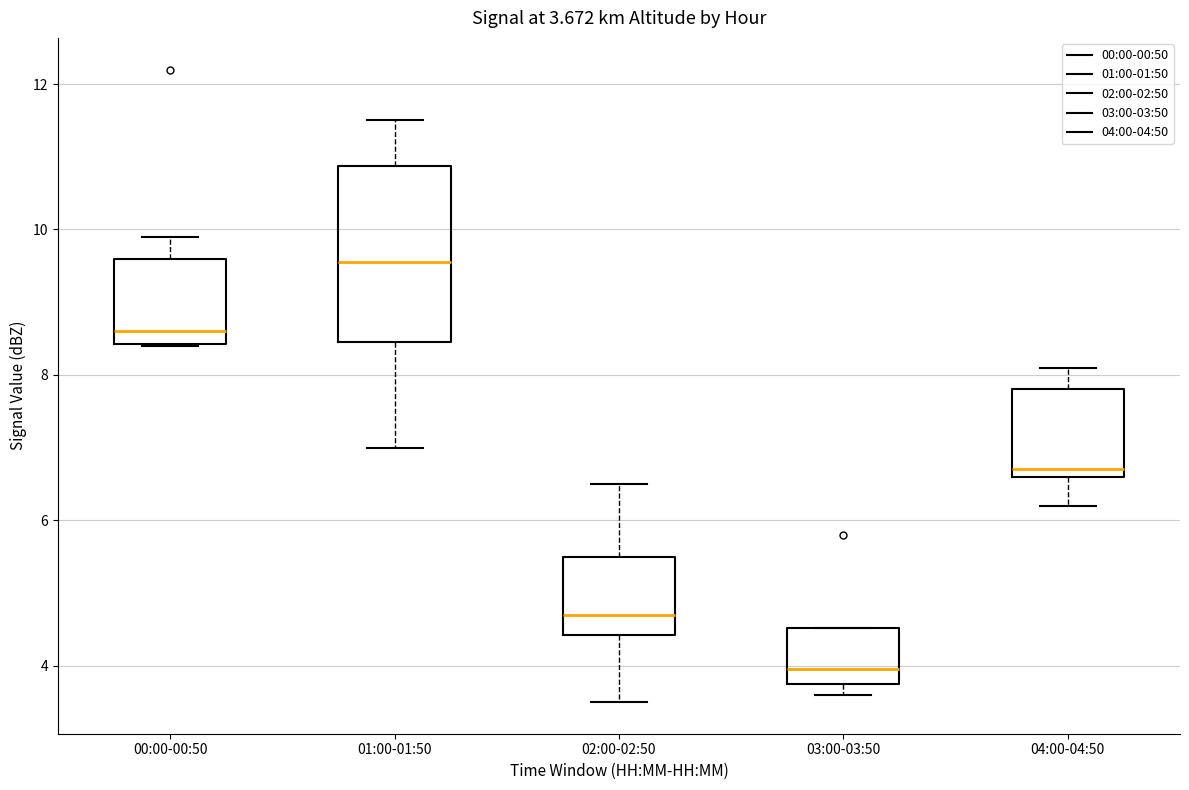

Which box is the tallest, from its lower edge to its upper edge?

01:00-01:50